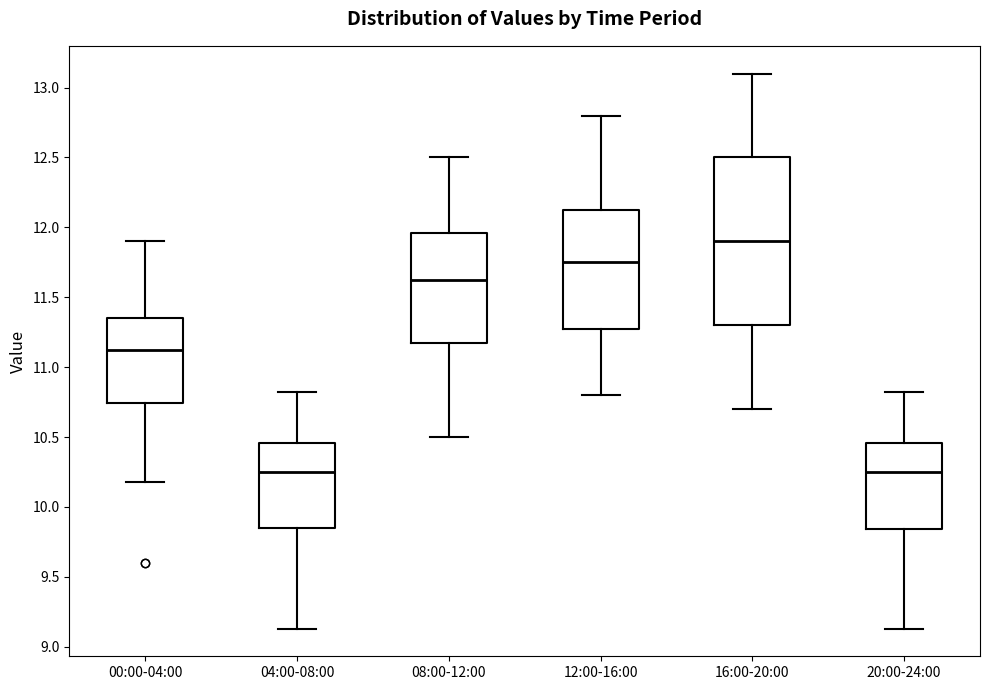

Reading left to right, read every box against the y-axis: the position of its median line, the range the box covers, and the ends of its whiskers. The values are not printed on the chart, so give them approximately, as read against the axis.

00:00-04:00: median 11.15, box 10.75 to 11.35, whiskers 10.20 to 11.90
04:00-08:00: median 10.25, box 9.85 to 10.45, whiskers 9.15 to 10.80
08:00-12:00: median 11.65, box 11.20 to 11.95, whiskers 10.50 to 12.50
12:00-16:00: median 11.75, box 11.30 to 12.15, whiskers 10.80 to 12.80
16:00-20:00: median 11.90, box 11.30 to 12.50, whiskers 10.70 to 13.10
20:00-24:00: median 10.25, box 9.85 to 10.45, whiskers 9.15 to 10.80